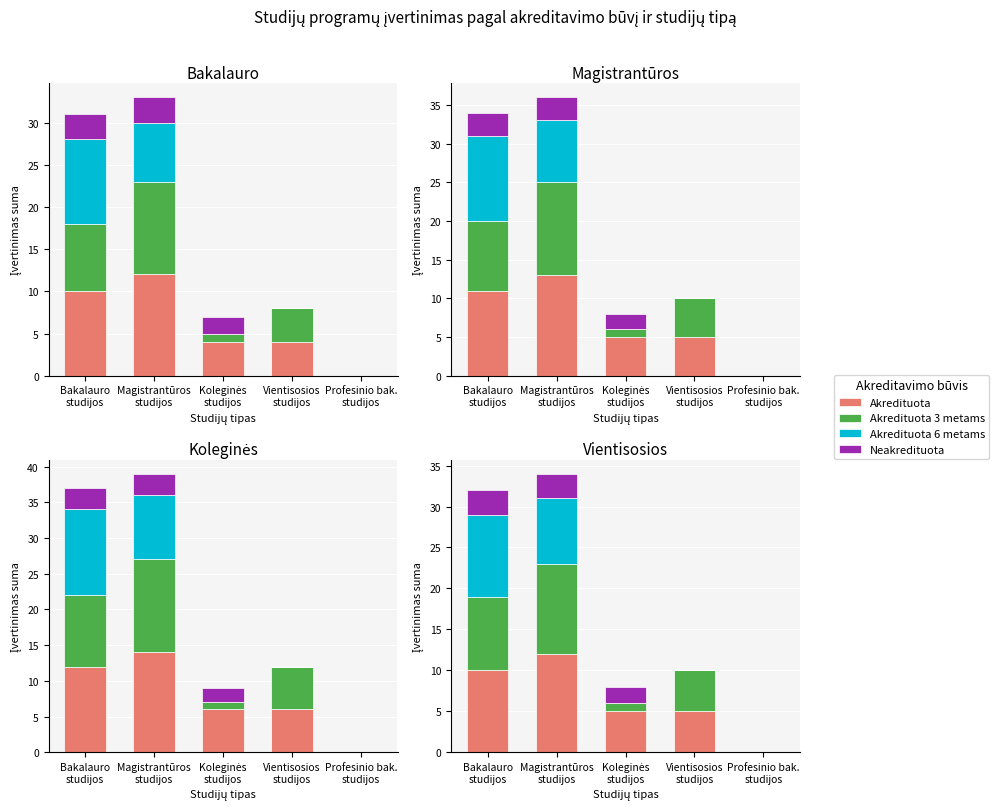

List the series in order of their overall mean, highest first.

Akredituota, Akredituota 3 metams, Akredituota 6 metams, Neakredituota